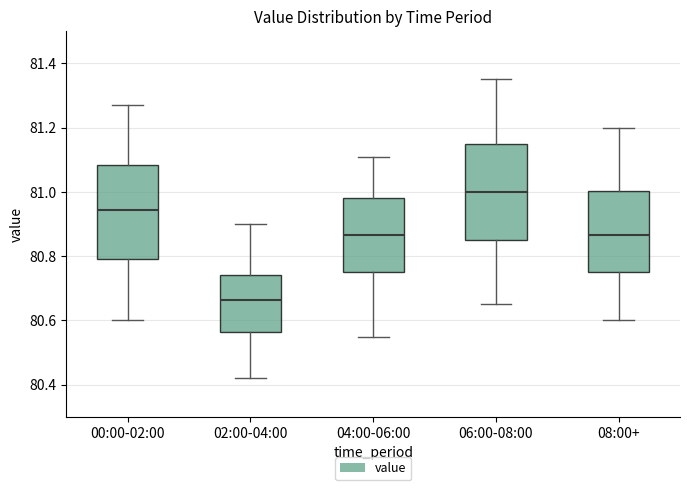

Which box's median line is the lowest?

02:00-04:00